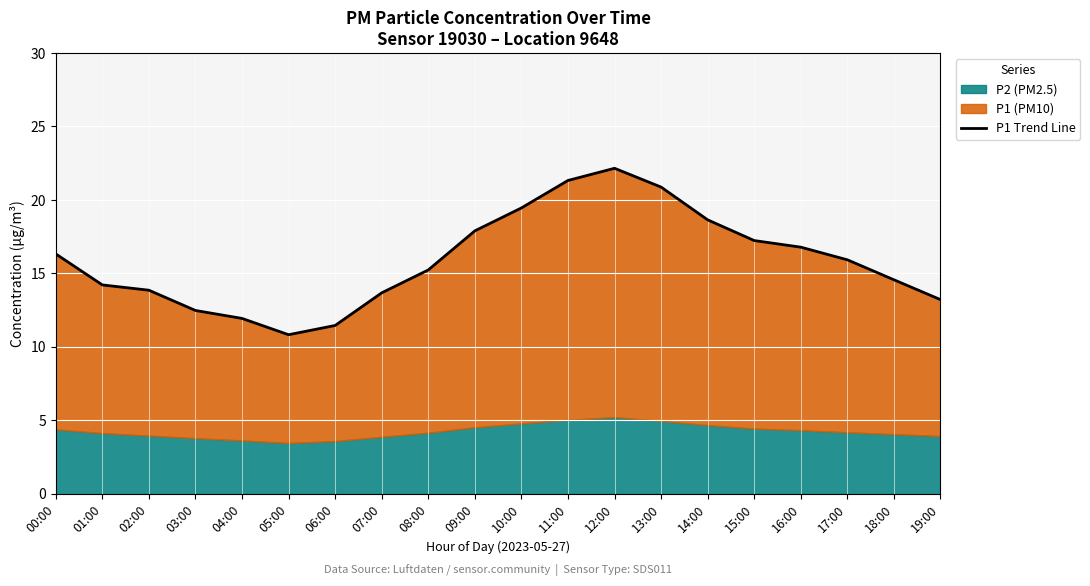

How many points are higher than both their immediate neighbors (excluding endpoints)?

1